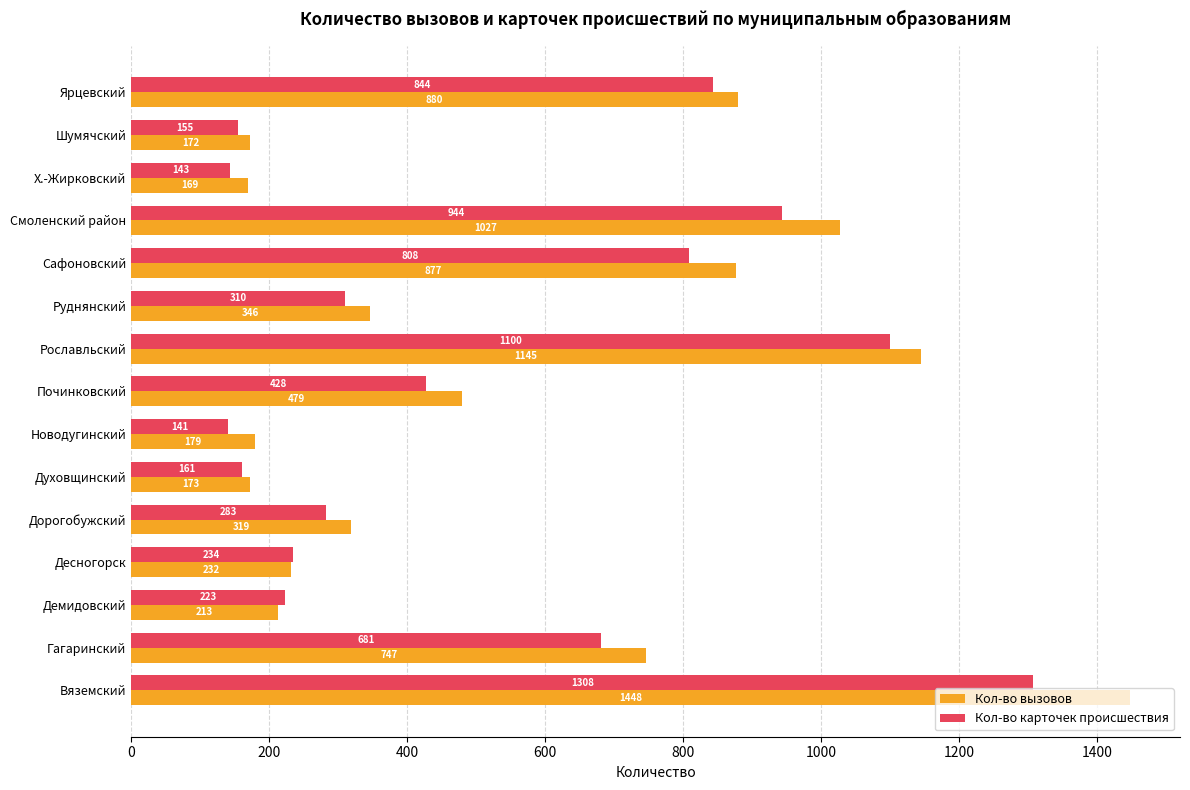

What is the difference between the second highest and second lowest values in the Кол-во вызовов series?

973